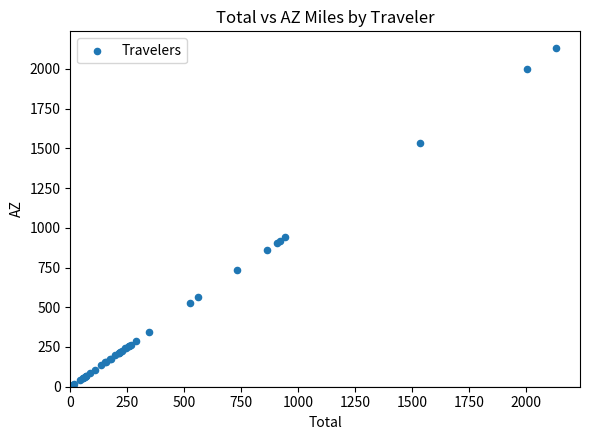

What Y value in the scatter plot is closest to 1066?

941.3